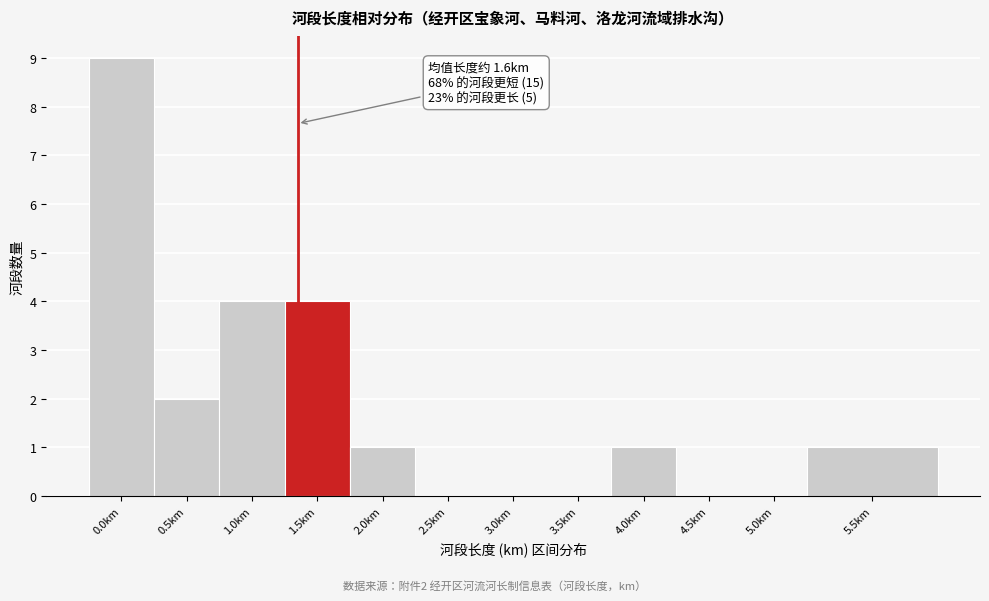

Reading right to left, transcribe all the data shown in this chart.

5.5km=1	5.0km=0	4.5km=0	4.0km=1	3.5km=0	3.0km=0	2.5km=0	2.0km=1	1.5km=4	1.0km=4	0.5km=2	0.0km=9